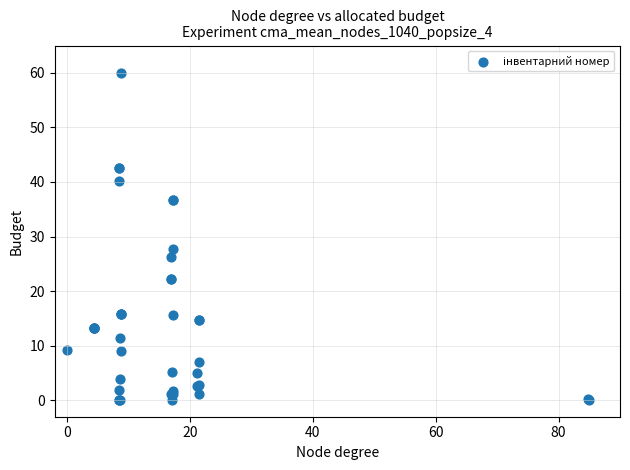

What Y value in the scatter plot is closest to 30?

27.8